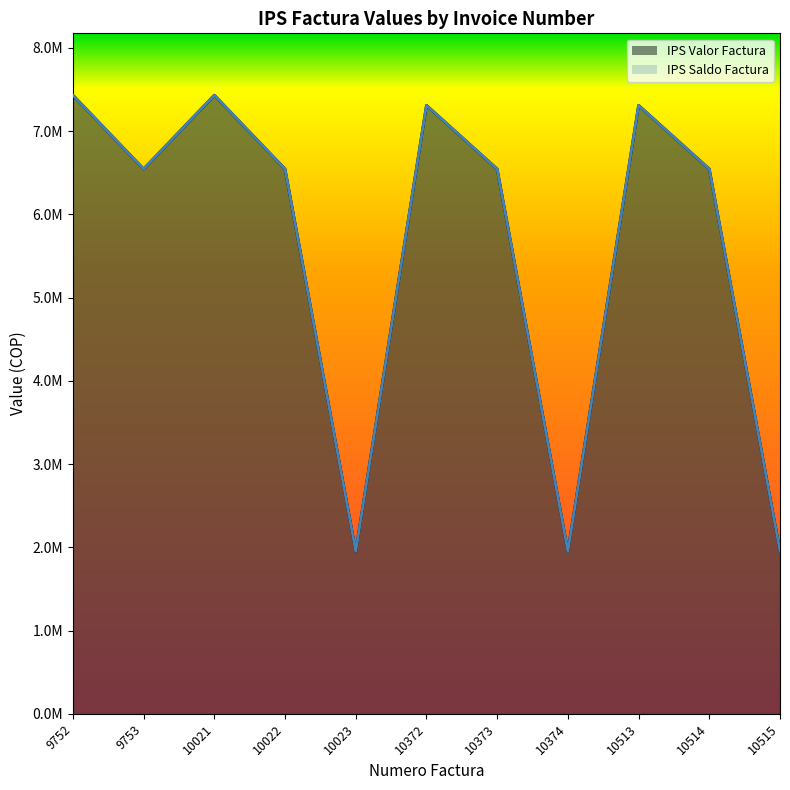

At how many categories does at least one series exceed 7142322?

4